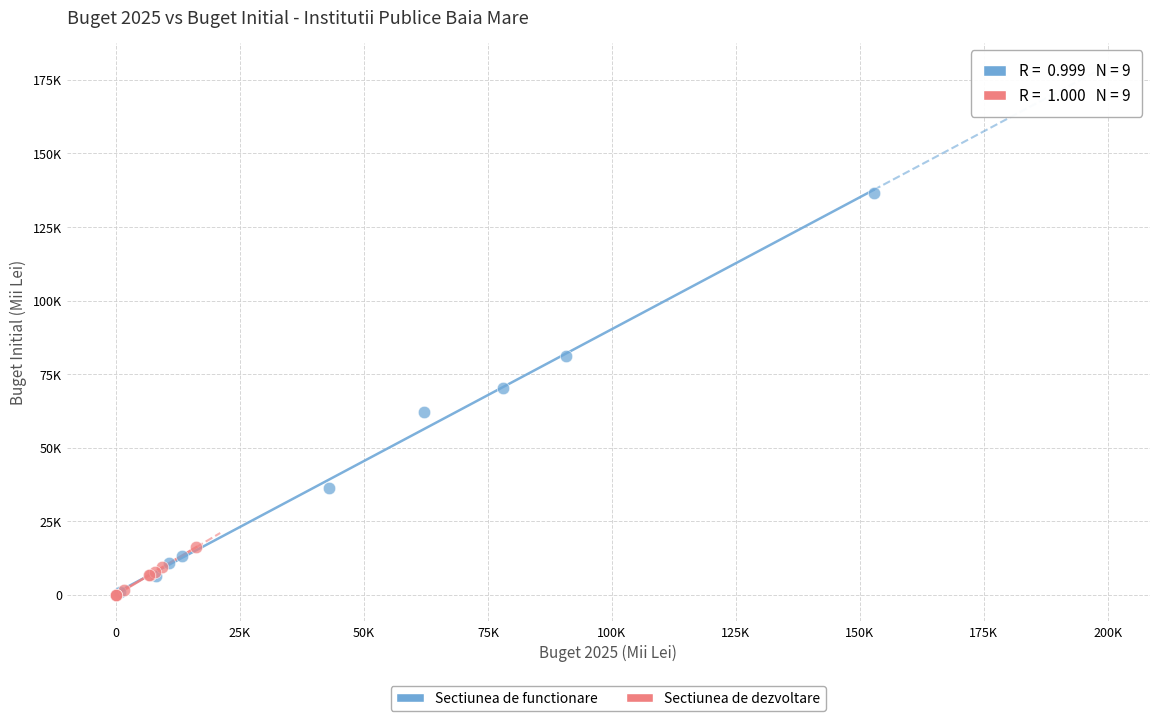

Which series contains the highest Y value?

Sectiunea de functionare